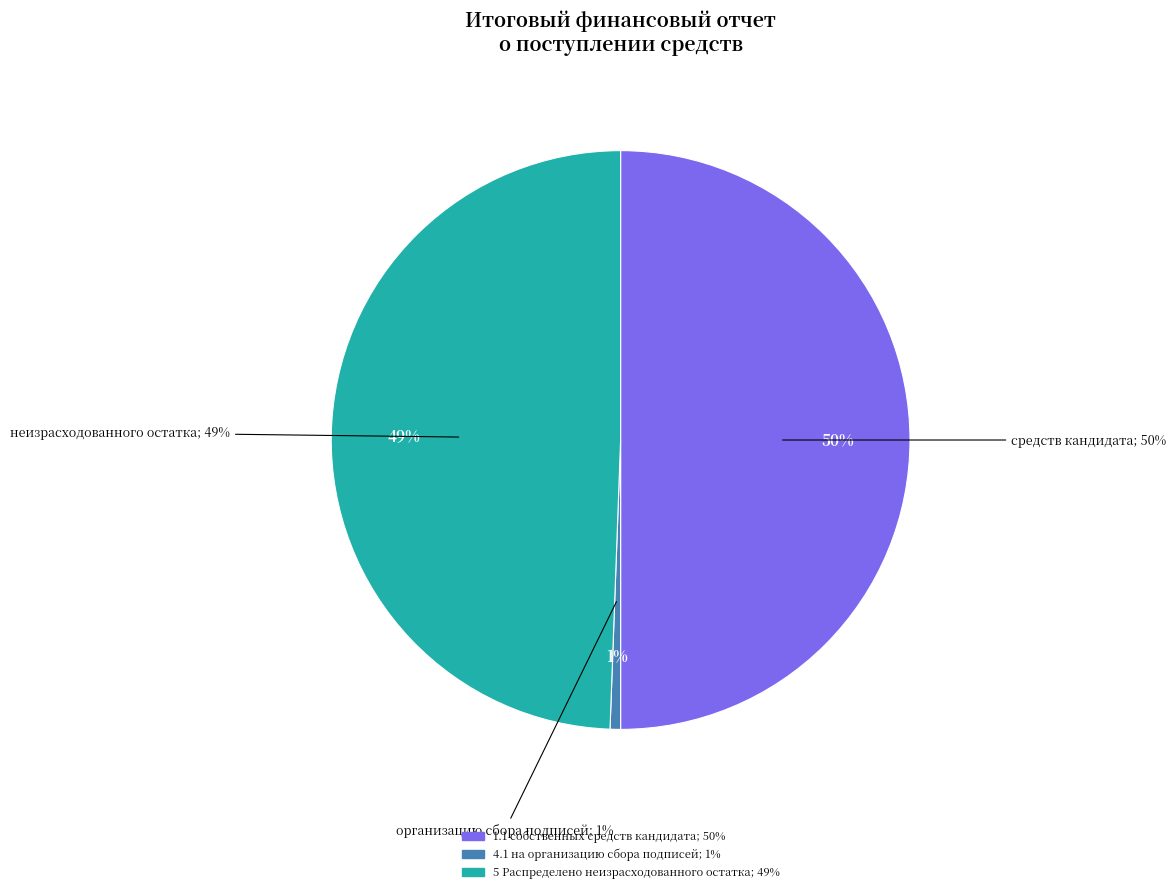

To the nearest percent, what percentage of the pie is 5 Распределено неизрасходованного остатка?

49%